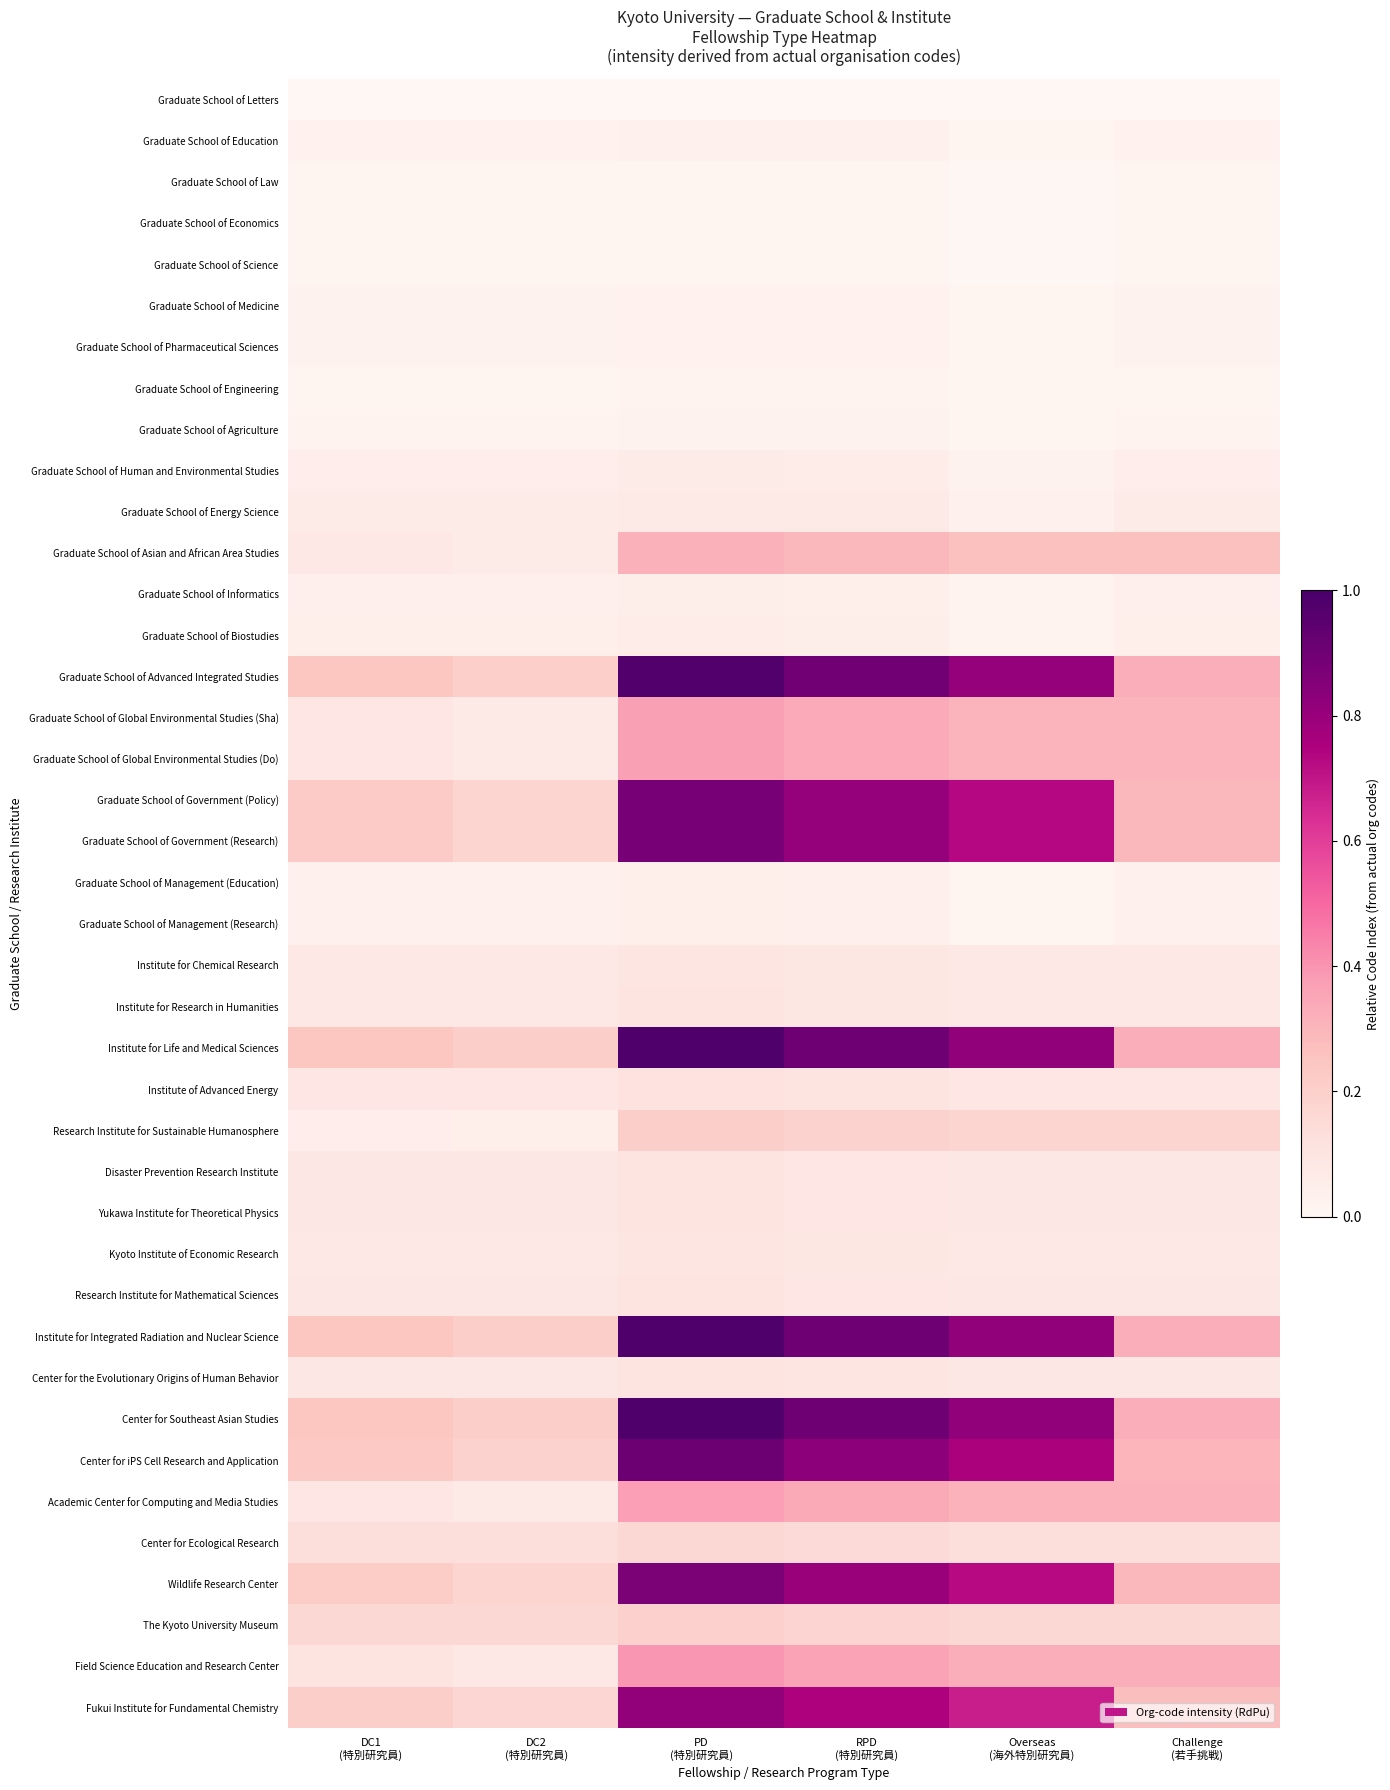

At which category is the sum across all series the highest?

PD
(特別研究員)